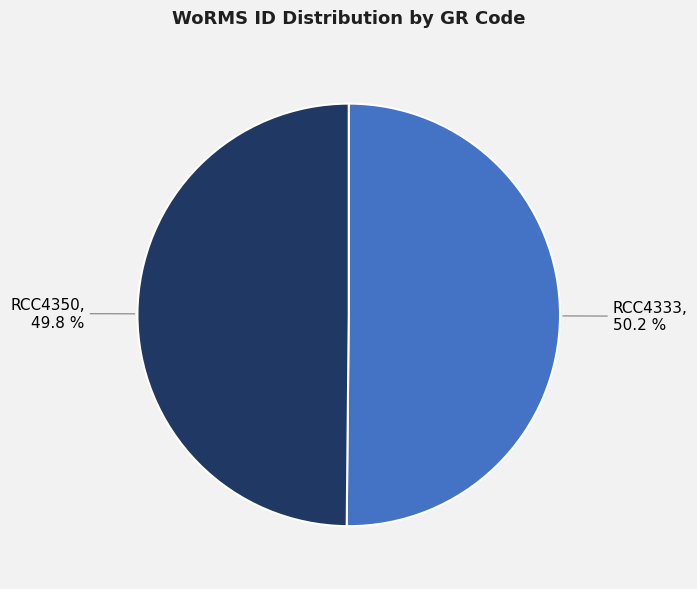

Does any single category account for the majority?

Yes